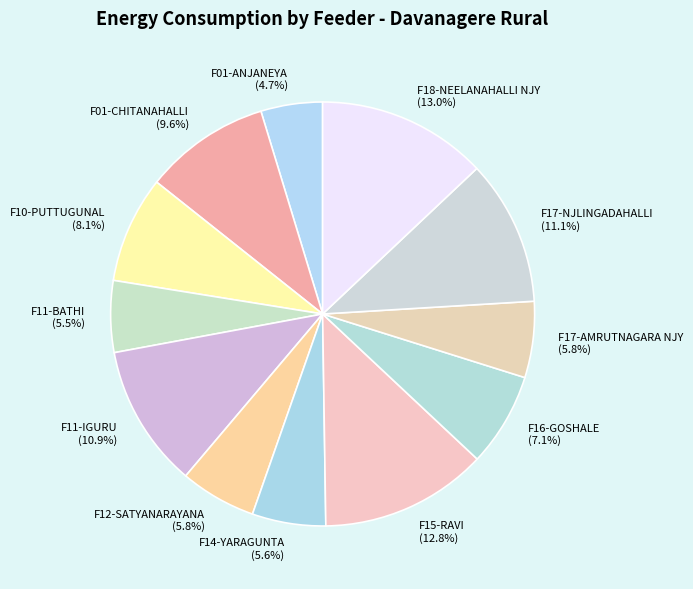

What percentage is the F10-PUTTUGUNAL slice, to the nearest percent?

8%